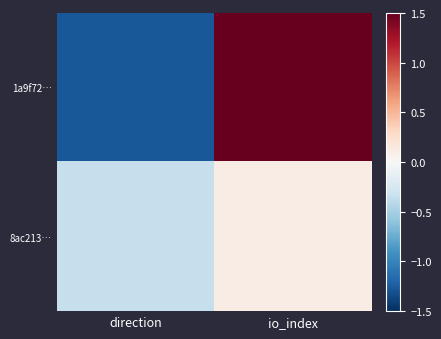

At which category does the chart reach its minimum across all series?

direction